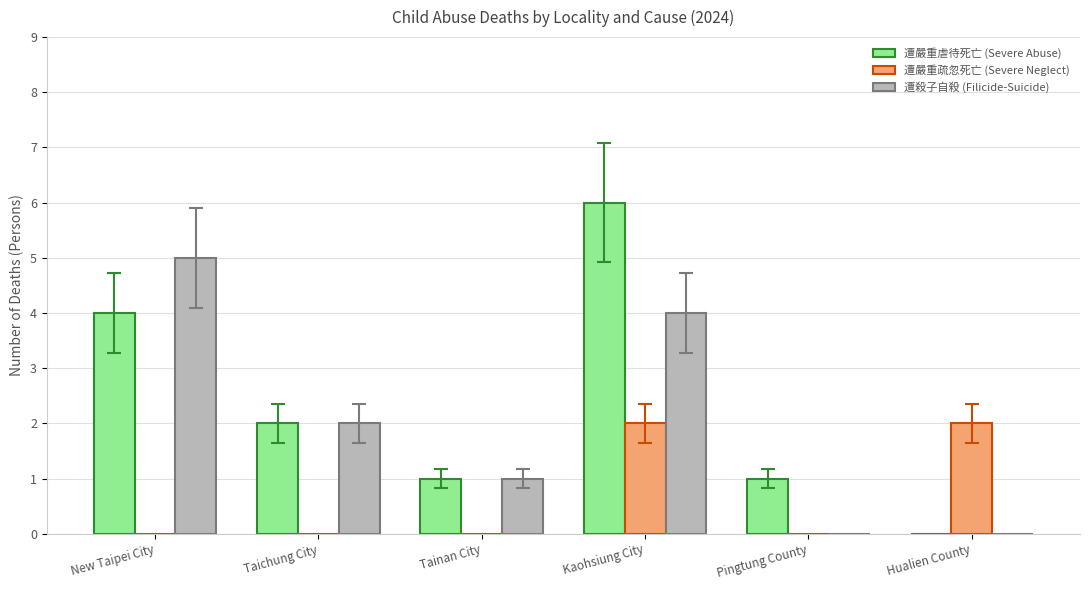

Reading right to left, list all the values displayed in this chart.

遭嚴重虐待死亡 (Severe Abuse): 0	1	6	1	2	4
遭嚴重疏忽死亡 (Severe Neglect): 2	0	2	0	0	0
遭殺子自殺 (Filicide-Suicide): 0	0	4	1	2	5